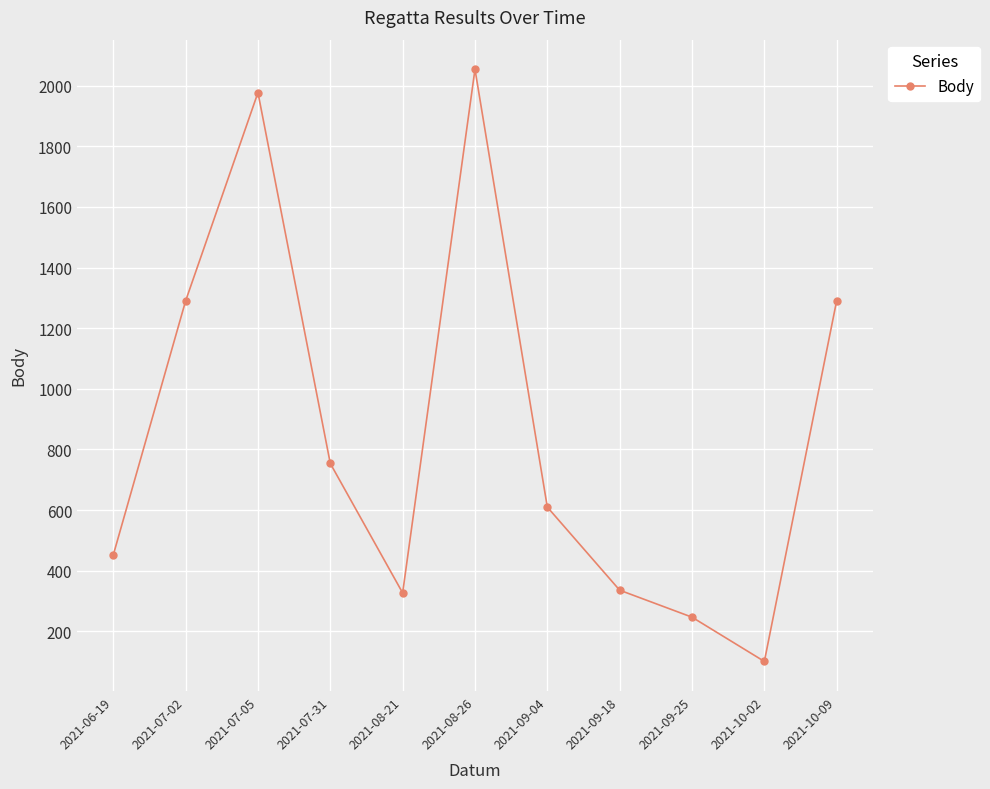

How many points are lower than both their immediate neighbors (excluding endpoints)?

2